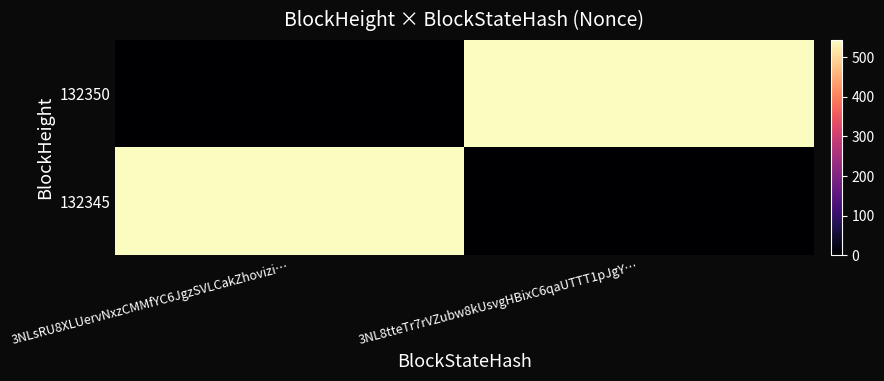

What is the maximum value shown in the chart?

543